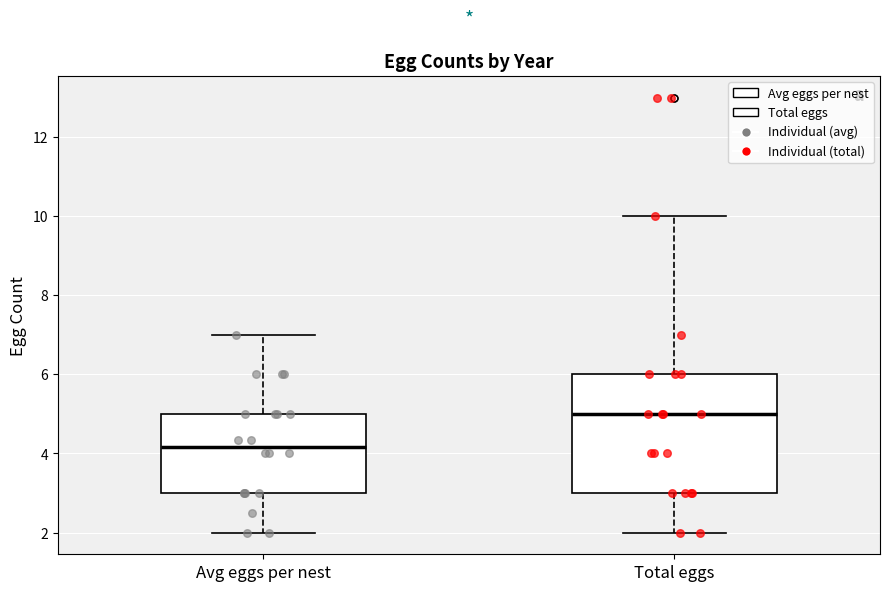

Reading left to right, transcribe this box plot: for each box, give where its median line is, the range the box spans, and where its two whiskers end, as read against the y-axis. The values are not printed on the chart, so give them approximately, as read against the axis.

Avg eggs per nest: median 4.2, box 3.0 to 5.0, whiskers 2.0 to 7.0
Total eggs: median 5.0, box 3.0 to 6.0, whiskers 2.0 to 10.0